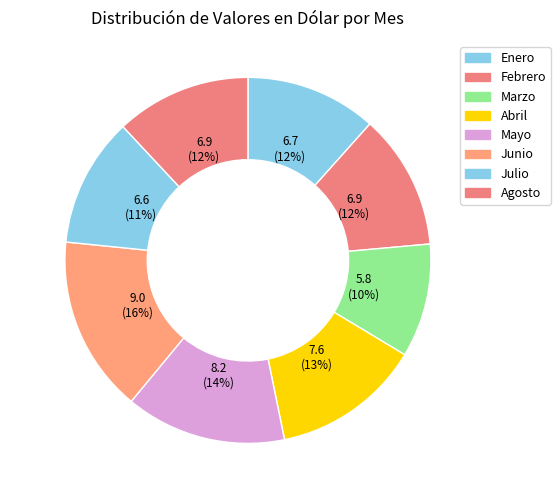

To the nearest percent, what is the difference between the largest and smallest slice percentages?

6%